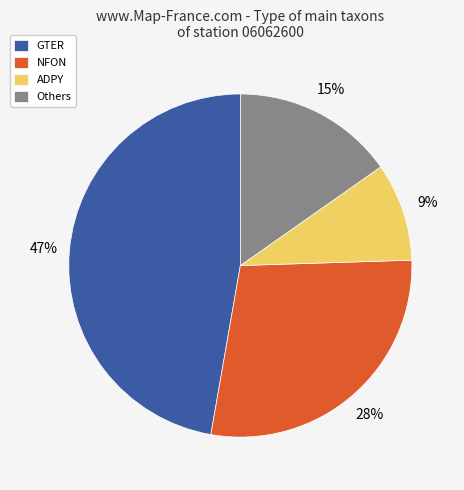

To the nearest percent, what is the average slice percentage?

25%